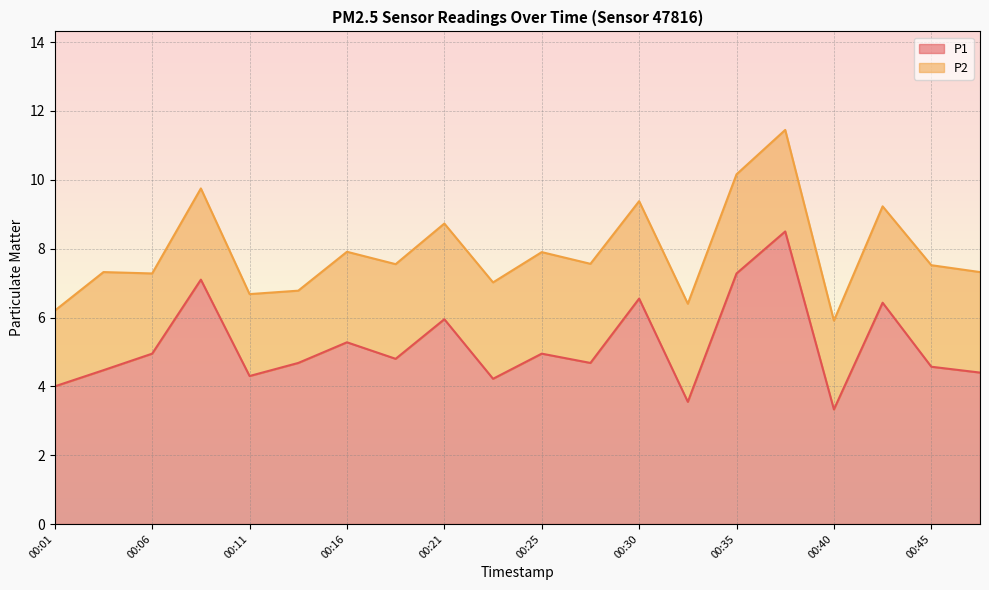

What is the sum of all values?

104.0